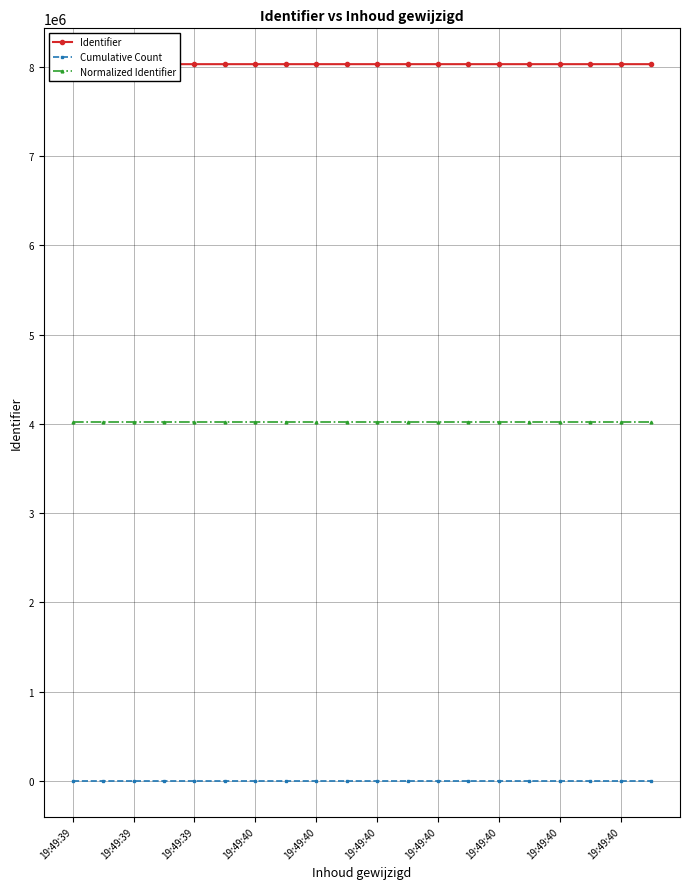

How many data points does each series have?

20